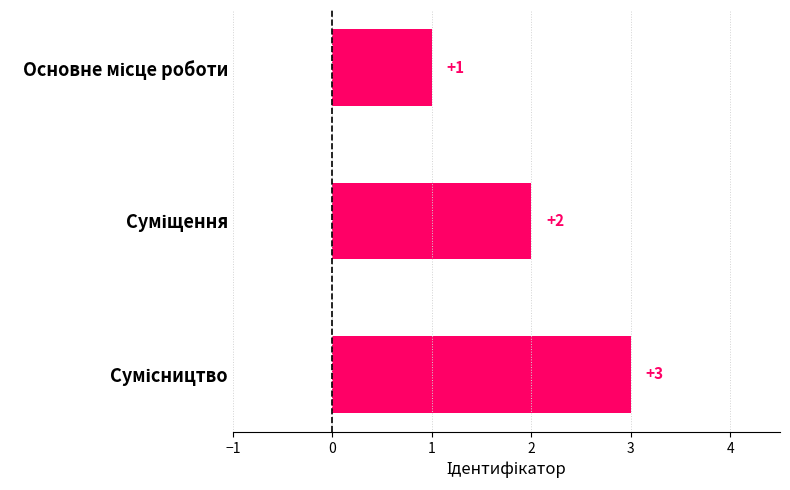

How many values are between 1 and 3?

3